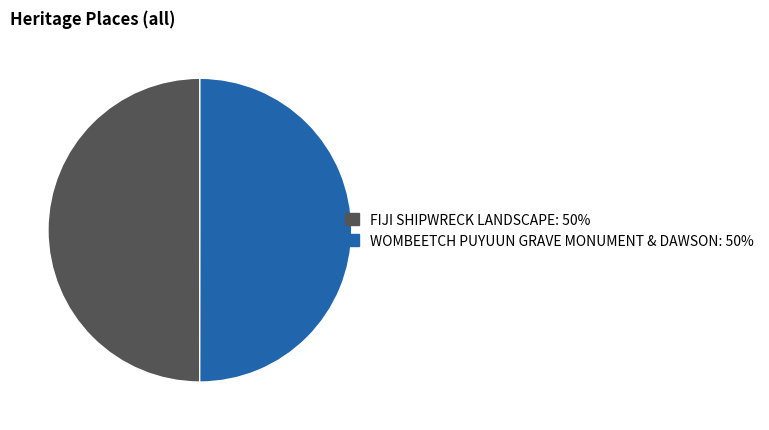

Combined, do WOMBEETCH PUYUUN GRAVE MONUMENT & DAWSON and FIJI SHIPWRECK LANDSCAPE account for over 50%?

Yes